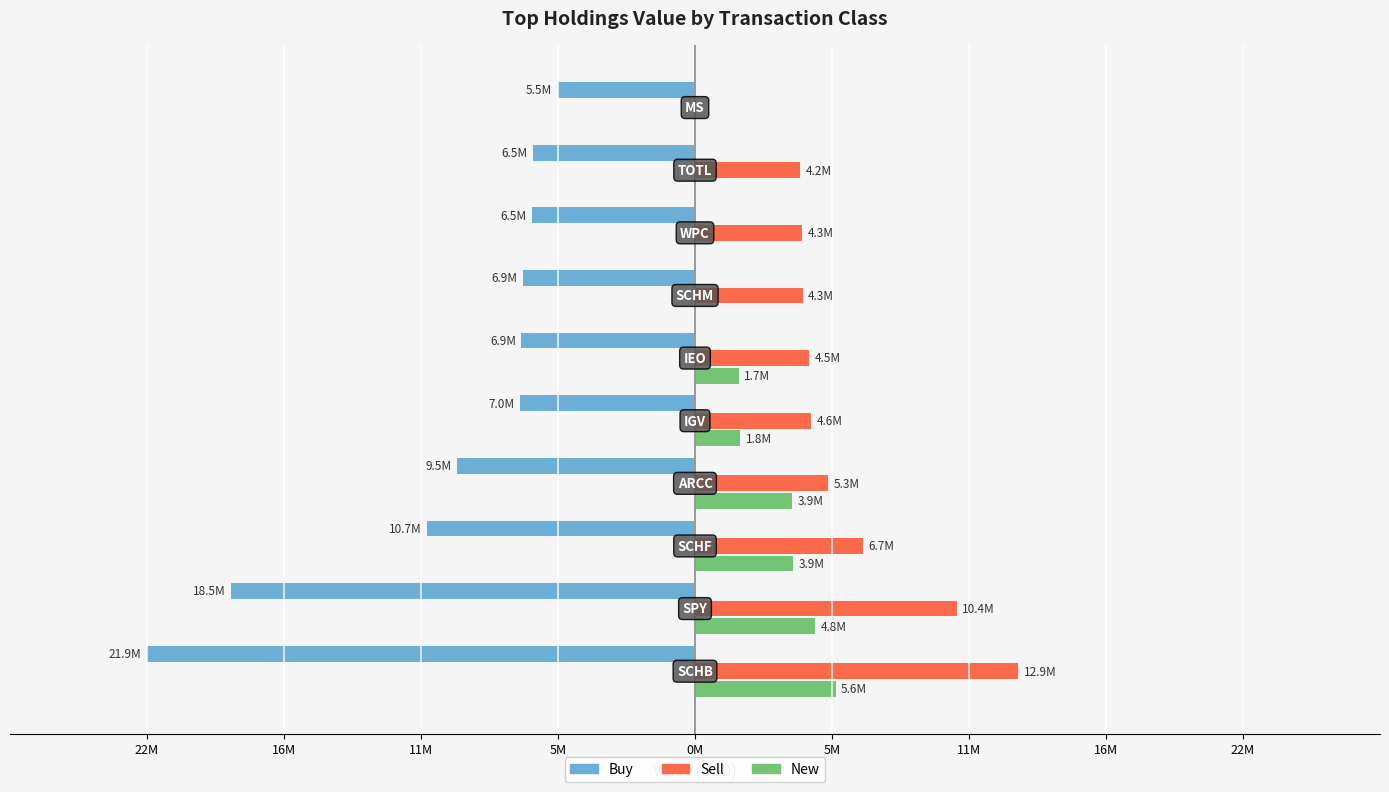

What are all the series names shown in the legend?

Buy, Sell, New